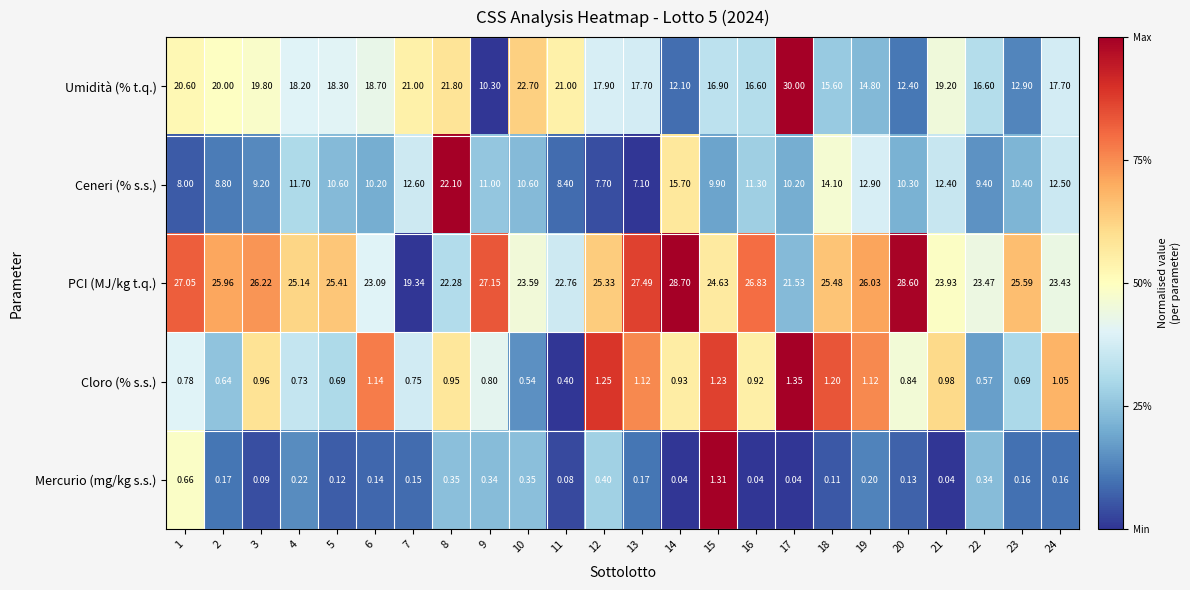

Is the value of Umidità (% t.q.) at 12 greater than the value of Mercurio (mg/kg s.s.) at 6?

Yes